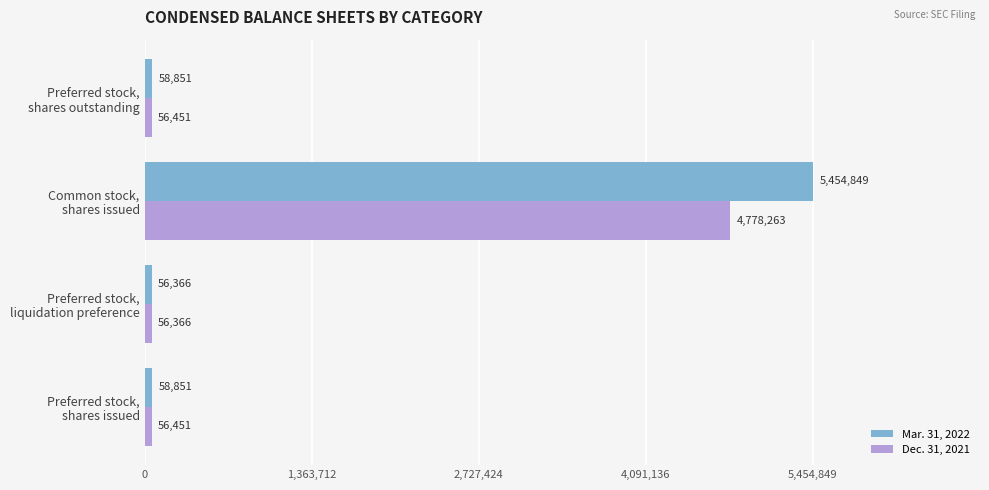

At which label does Mar. 31, 2022 reach its minimum?

Preferred stock,
liquidation preference